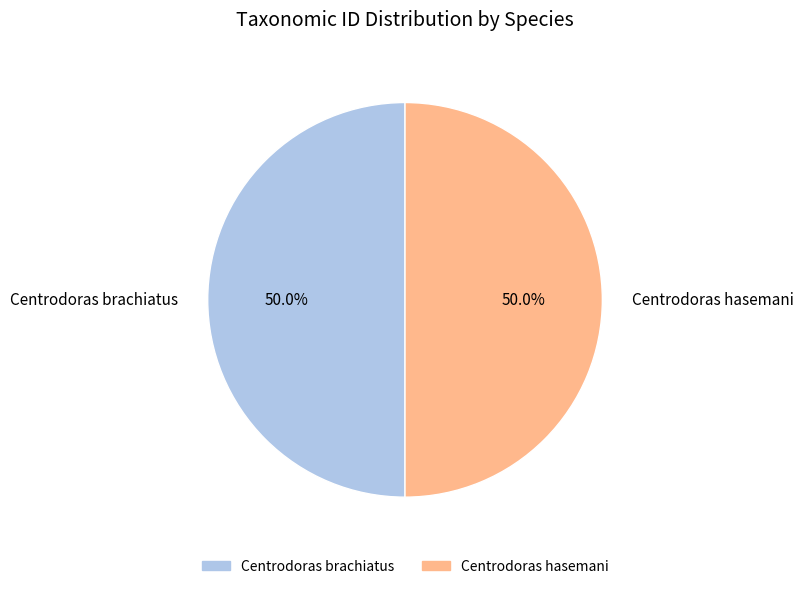

What percentage is the Centrodoras hasemani slice, to the nearest percent?

50%